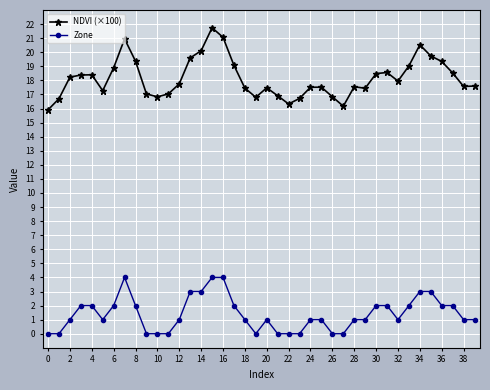

What is the difference between the maximum and minimum values in the Zone series?

4.0